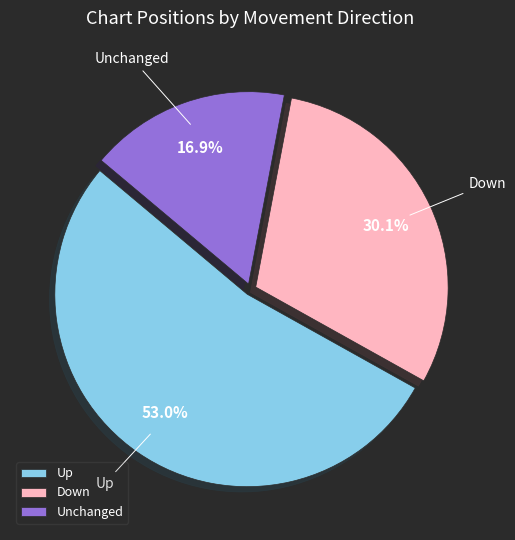

What percentage do Unchanged and Up together represent?

69.9%